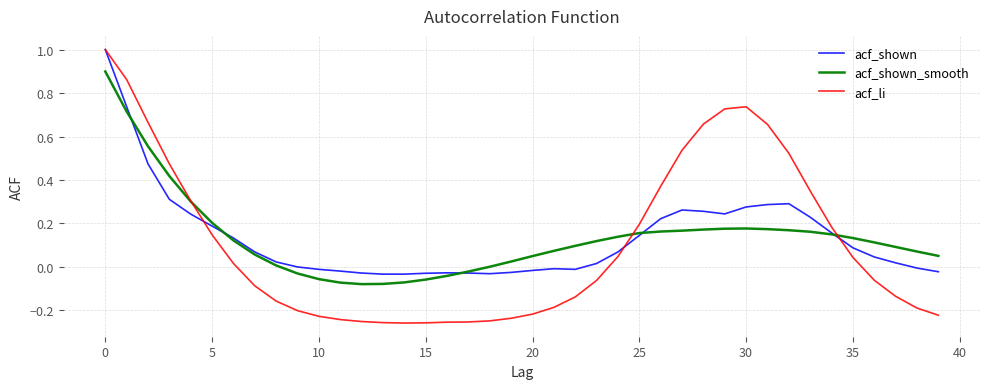

What is the greatest value displayed?

1.0